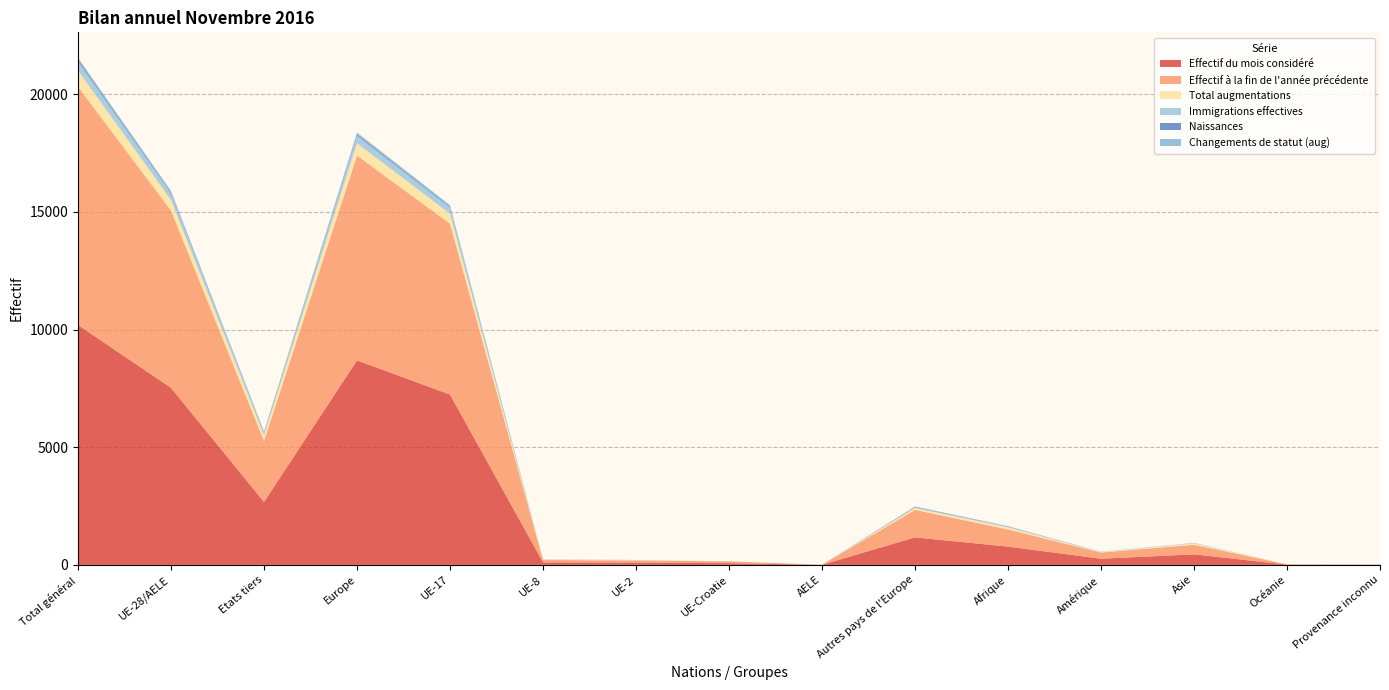

Reading left to right, what are all the values shown in this chart?

Effectif du mois considéré: 10195	7521	2674	8689	7237	109	99	72	4	1168	776	261	447	12	10
Effectif à la fin de l'année précédente: 10125	7534	2591	8705	7262	104	87	78	3	1171	729	264	409	11	7
Total augmentations: 683	446	237	520	419	13	12	1	1	74	86	18	56	1	2
Immigrations effectives: 391	274	117	320	260	6	6	1	1	46	36	13	19	1	2
Naissances: 80	43	37	62	42	1	0	0	0	19	14	1	3	0	0
Changements de statut (aug): 77	74	3	75	65	4	5	0	0	1	0	1	1	0	0